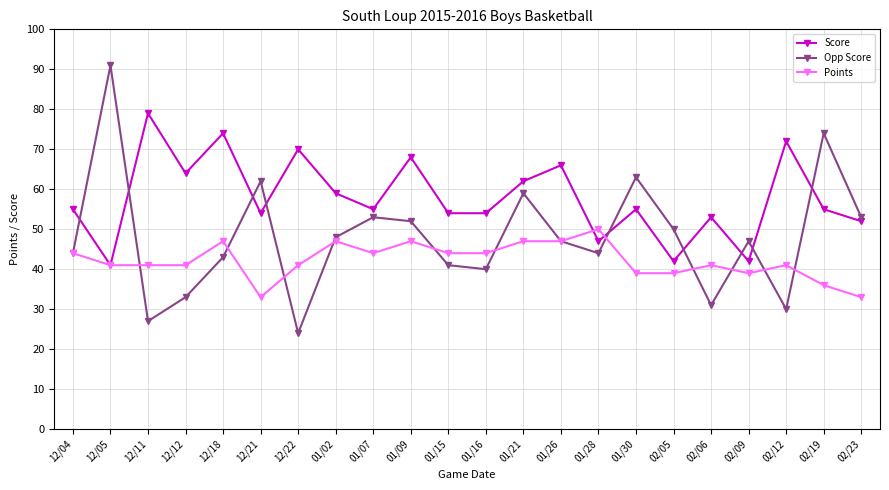

Where is the first local minimum for Opp Score?

12/11